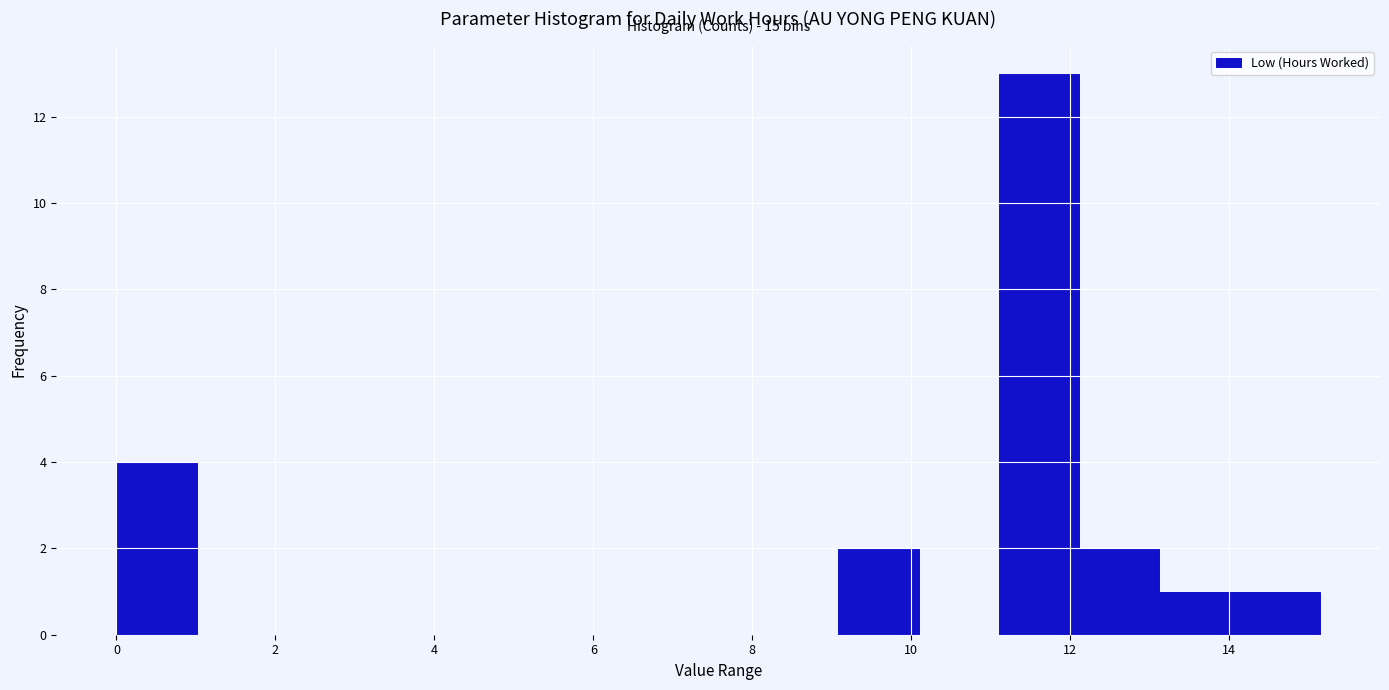

Which range on the x-axis has the tallest bar?

11.2 to 12.2